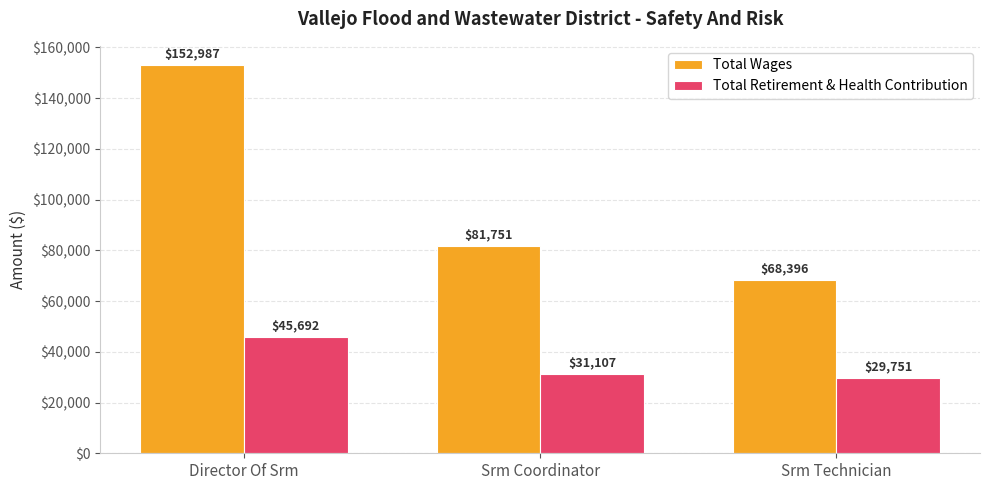

What is the minimum value shown in the chart?

29751